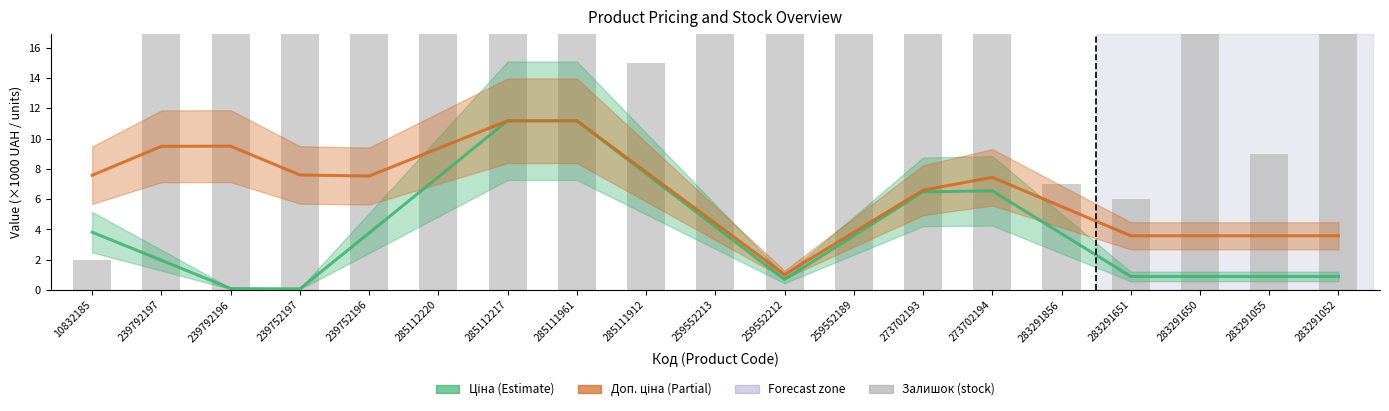

The value of Доп. ціна at 285111961 is 11.2. True or false?

True